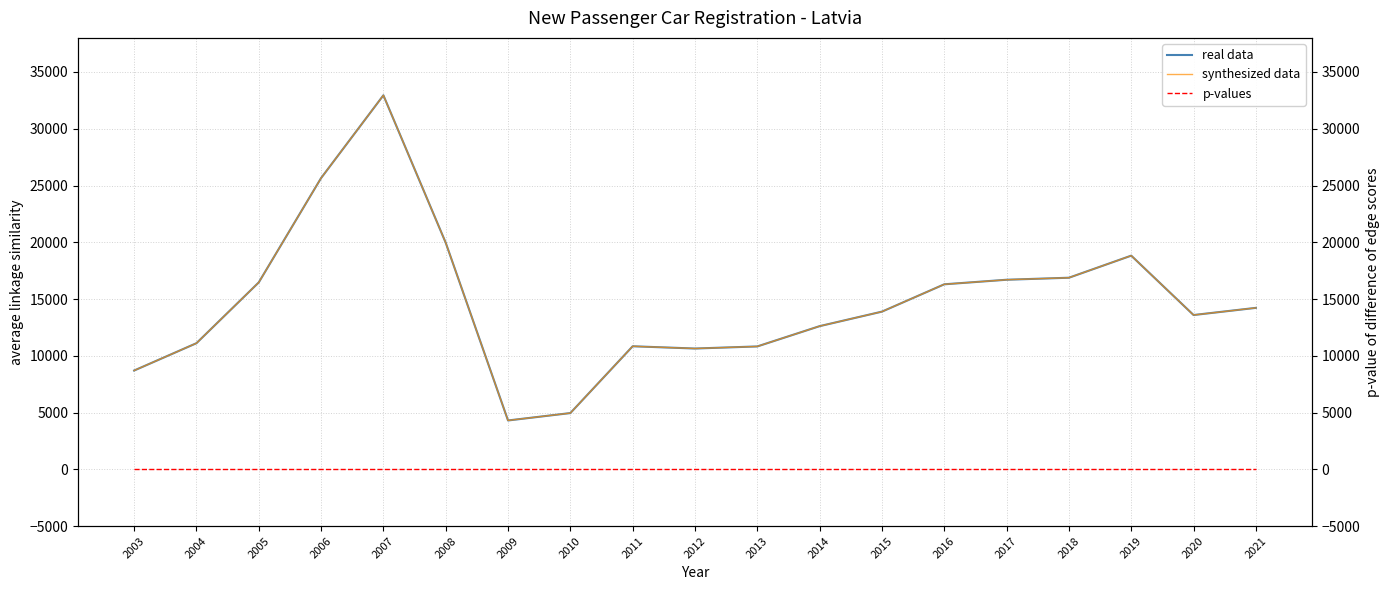

At which category is the sum across all series the highest?

2007